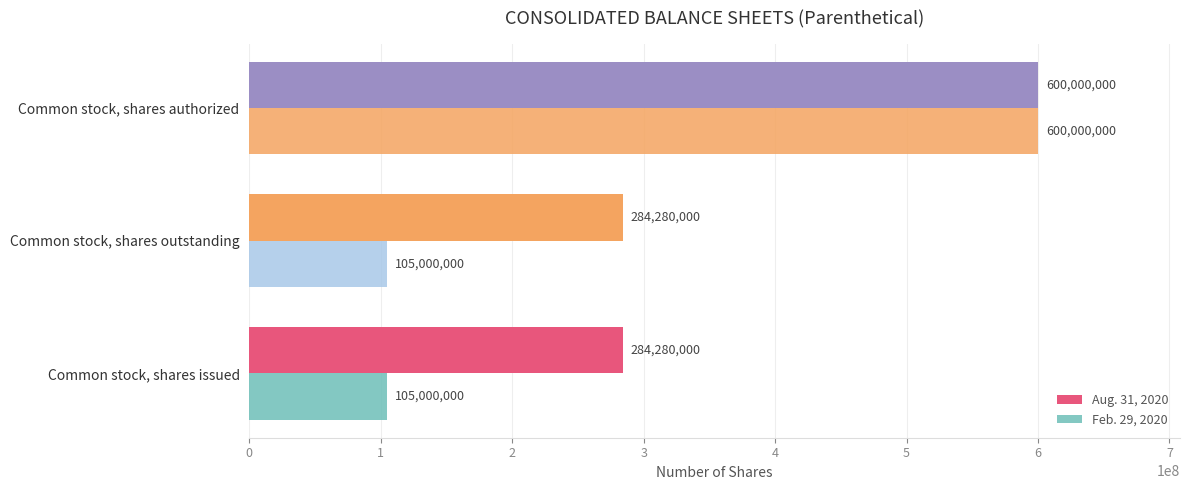

How many data points in Aug. 31, 2020 are above 284280000?

1